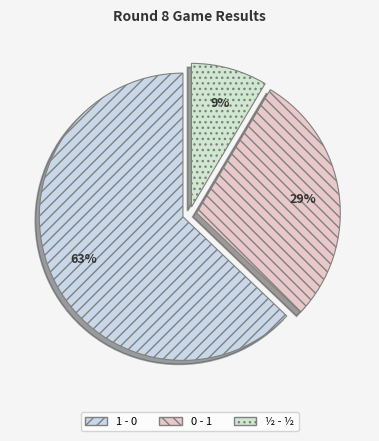

Does 0 - 1 represent more than half of the total?

No